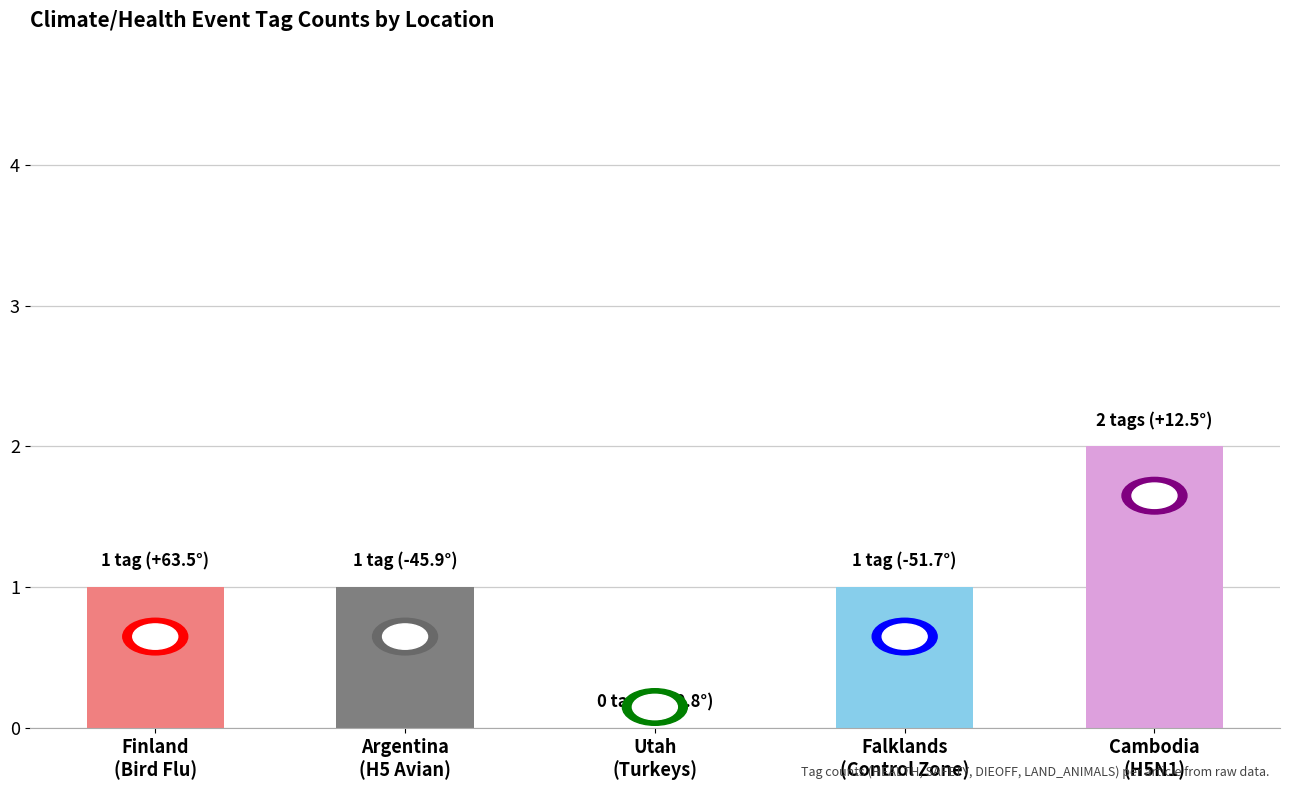

Approximately how many times larger is the value at Argentina
(H5 Avian) compared to Finland
(Bird Flu)?

1.0